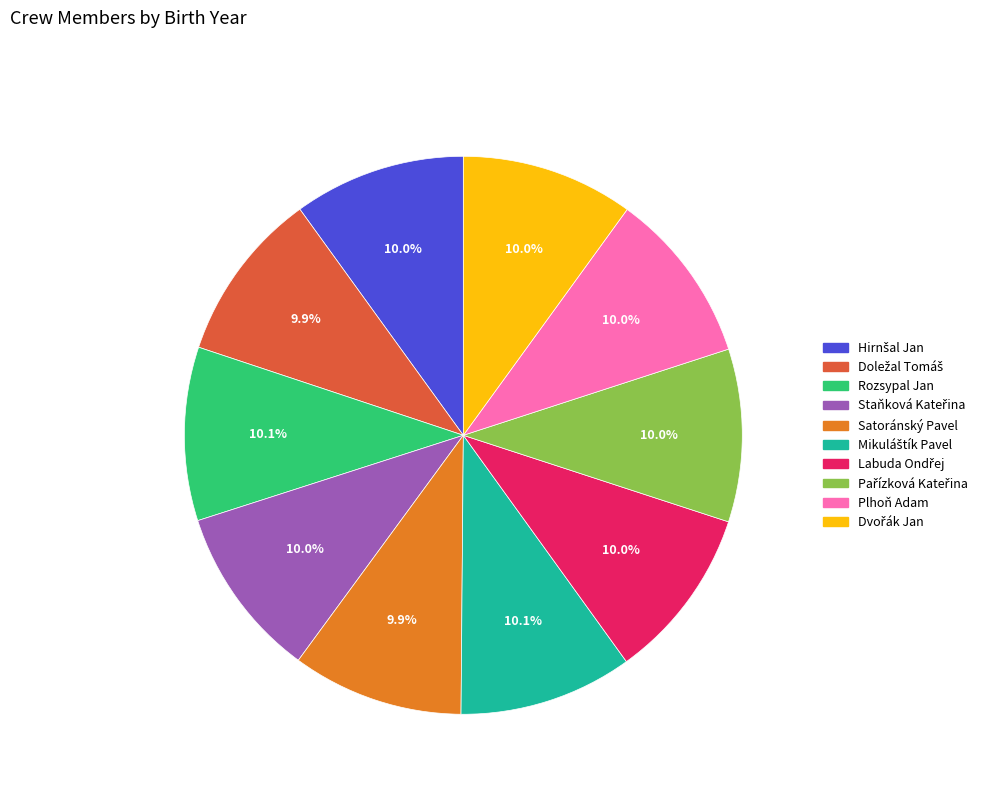

How many slices are in this pie chart?

10